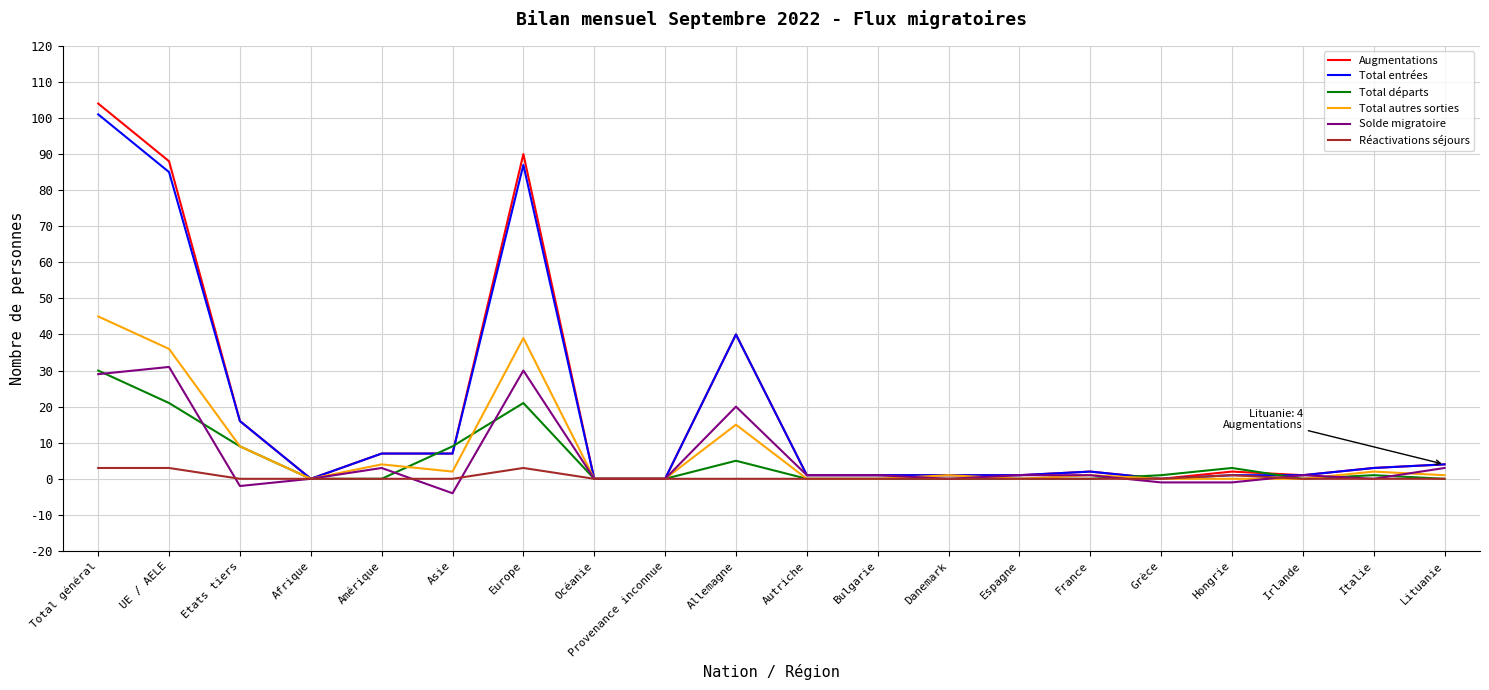

Does the chart display data point markers on the line(s)?

No